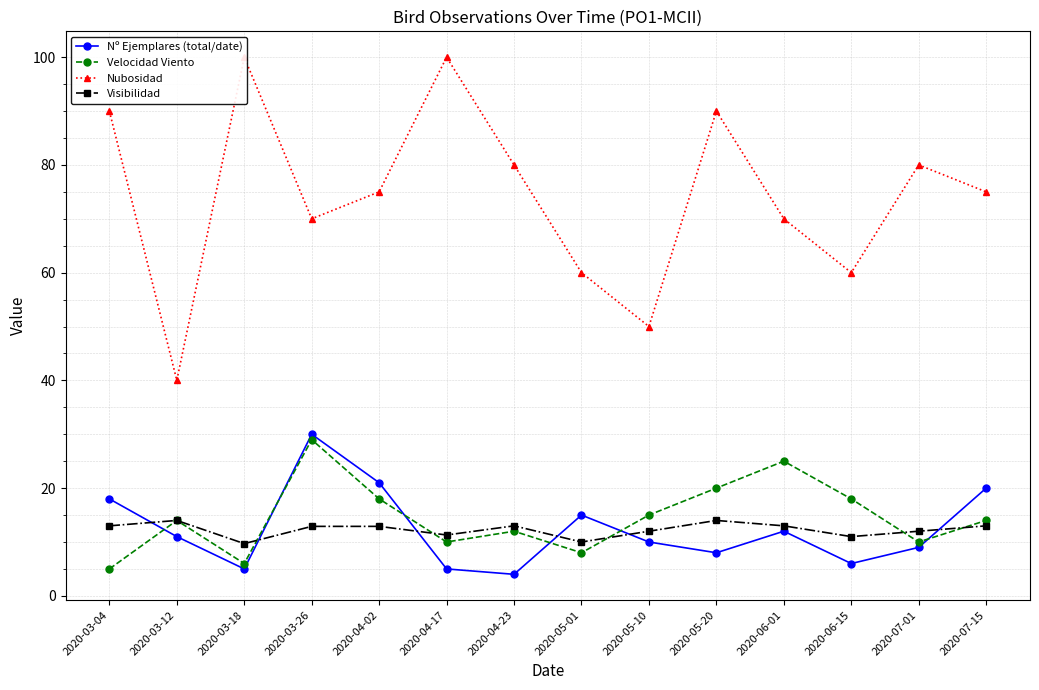

True or false: Nº Ejemplares (total/date) has more than 1 points higher than both neighbors.

True